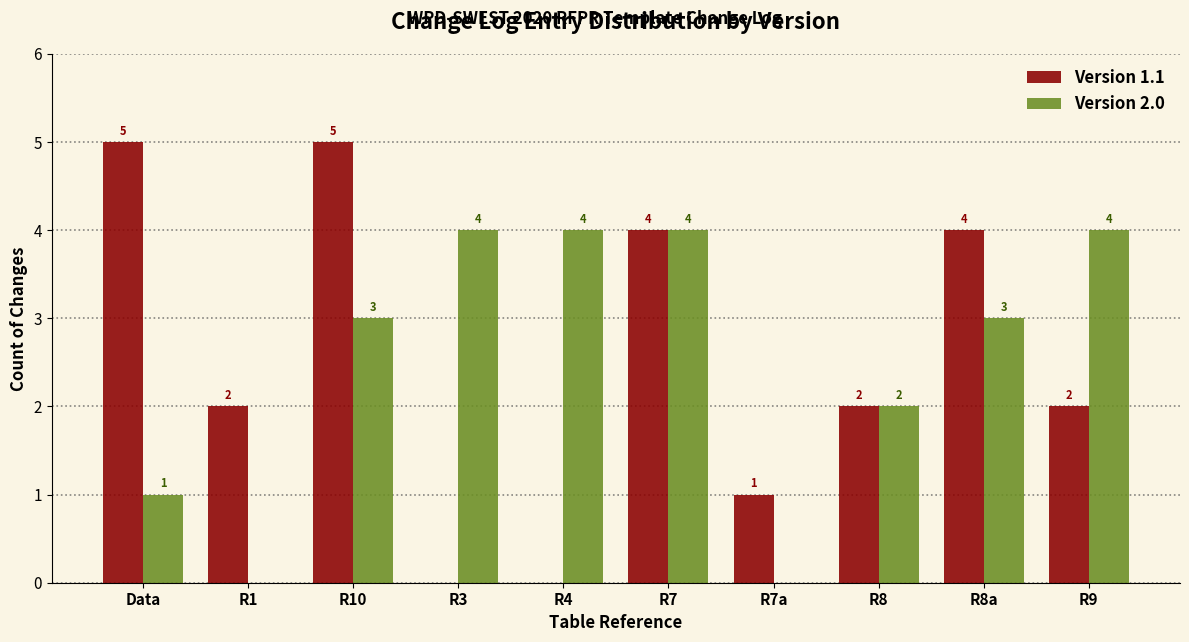

Reading left to right, list all the values displayed in this chart.

Version 1.1: Data=5	R1=2	R10=5	R3=0	R4=0	R7=4	R7a=1	R8=2	R8a=4	R9=2
Version 2.0: Data=1	R1=0	R10=3	R3=4	R4=4	R7=4	R7a=0	R8=2	R8a=3	R9=4